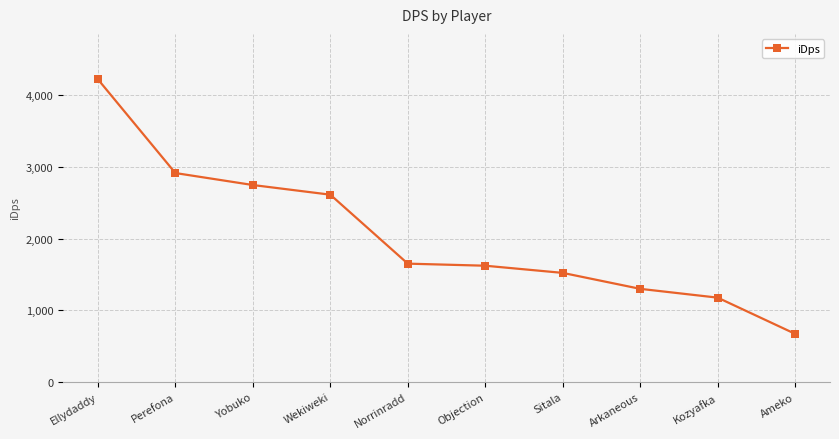

What is the label of the 2nd point from the left?

Perefona